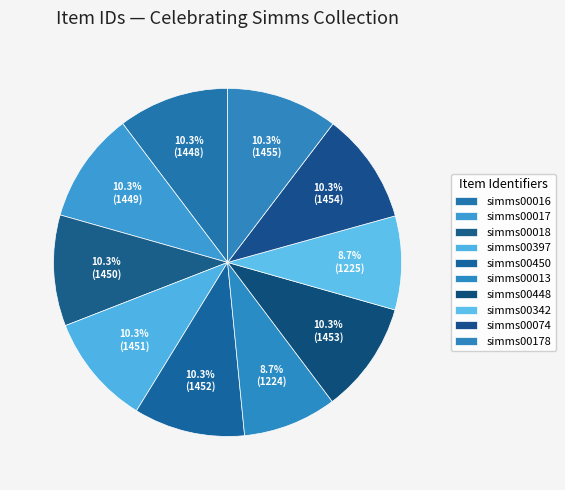

Is the sum of simms00342 and simms00074 greater than half?

No